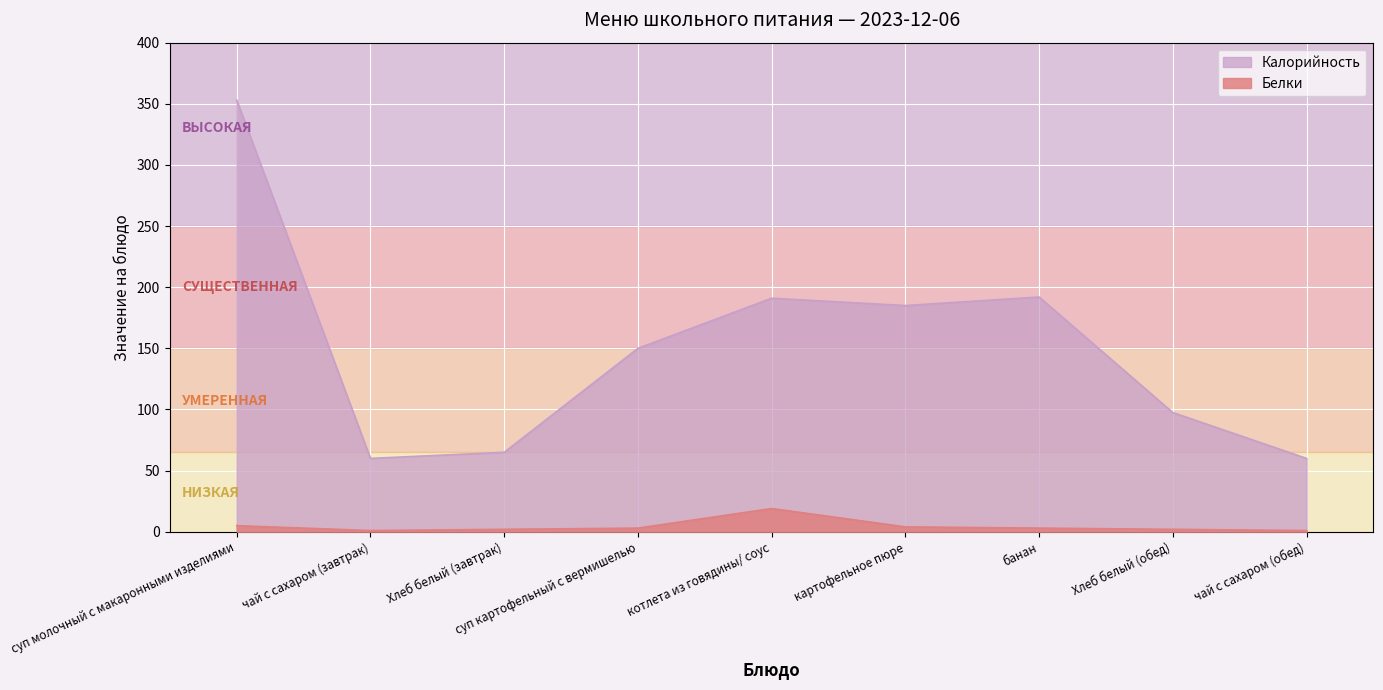

What is the minimum value shown in the chart?

1.0